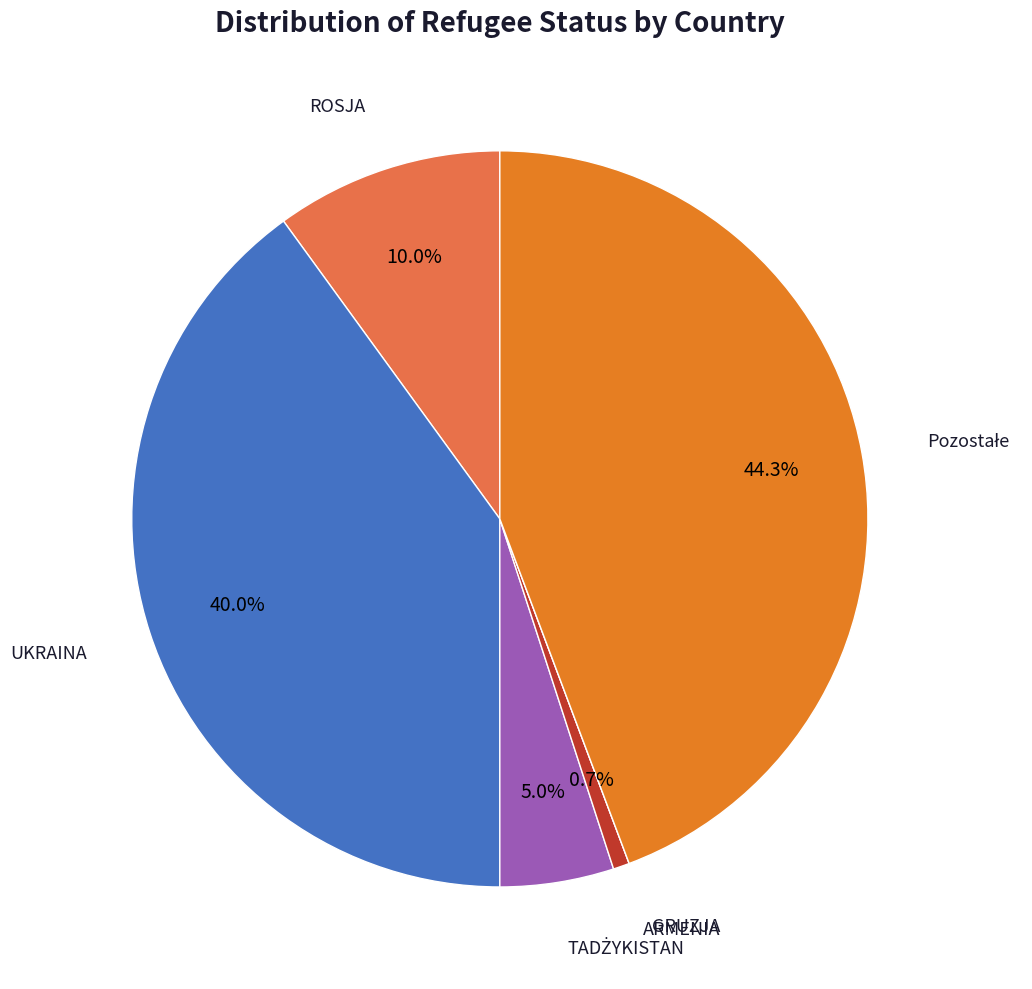

Is there a majority slice in this chart?

No